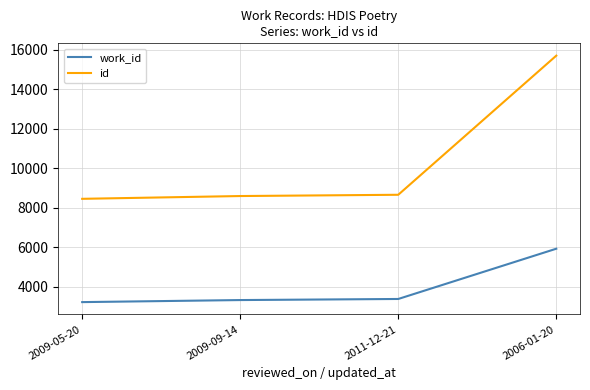

Count the number of data series in this chart.

2